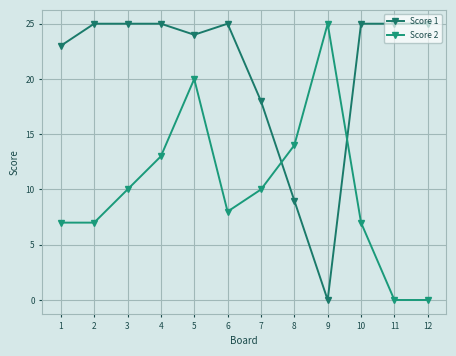

How many lines are shown in the chart?

2